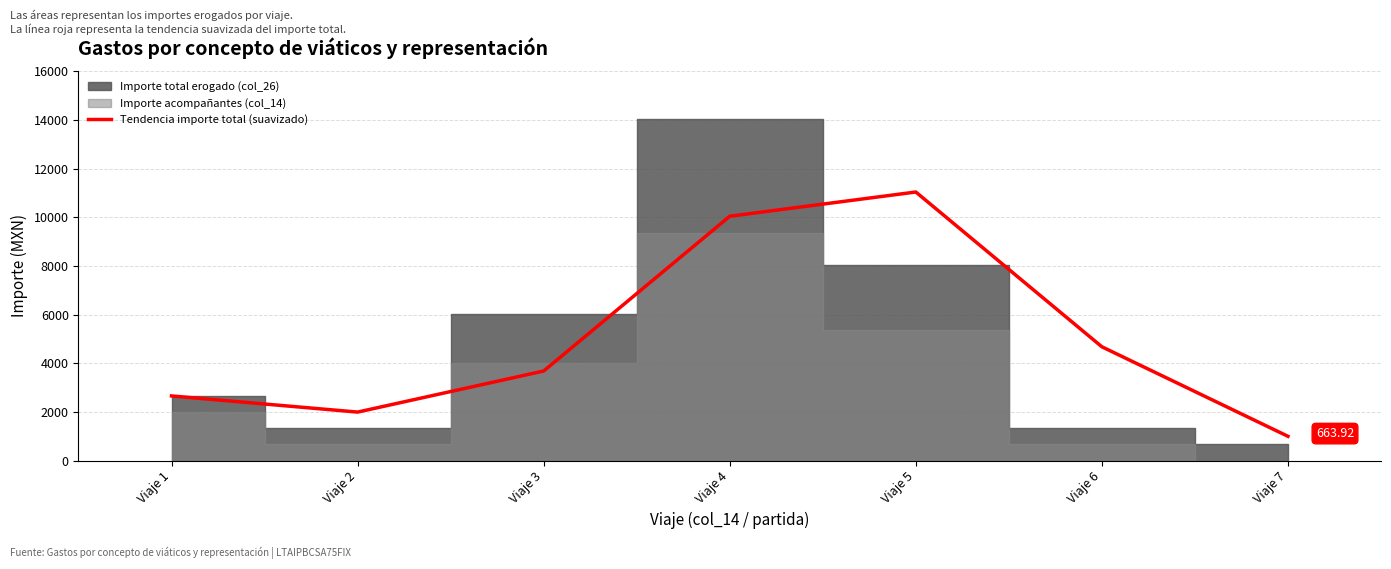

Rank the categories by value from highest to lowest.

Viaje 5, Viaje 4, Viaje 6, Viaje 3, Viaje 1, Viaje 2, Viaje 7